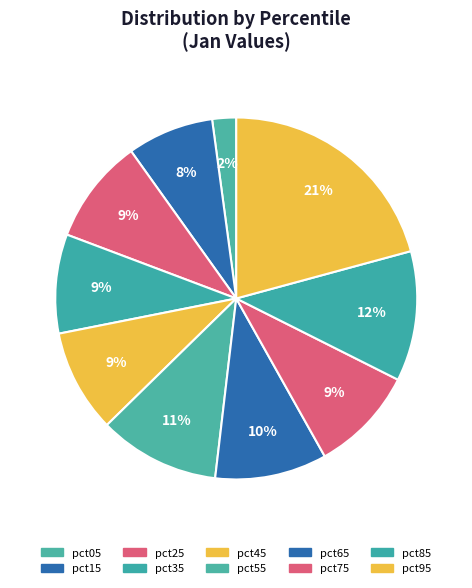

Count the number of slices in the pie.

10